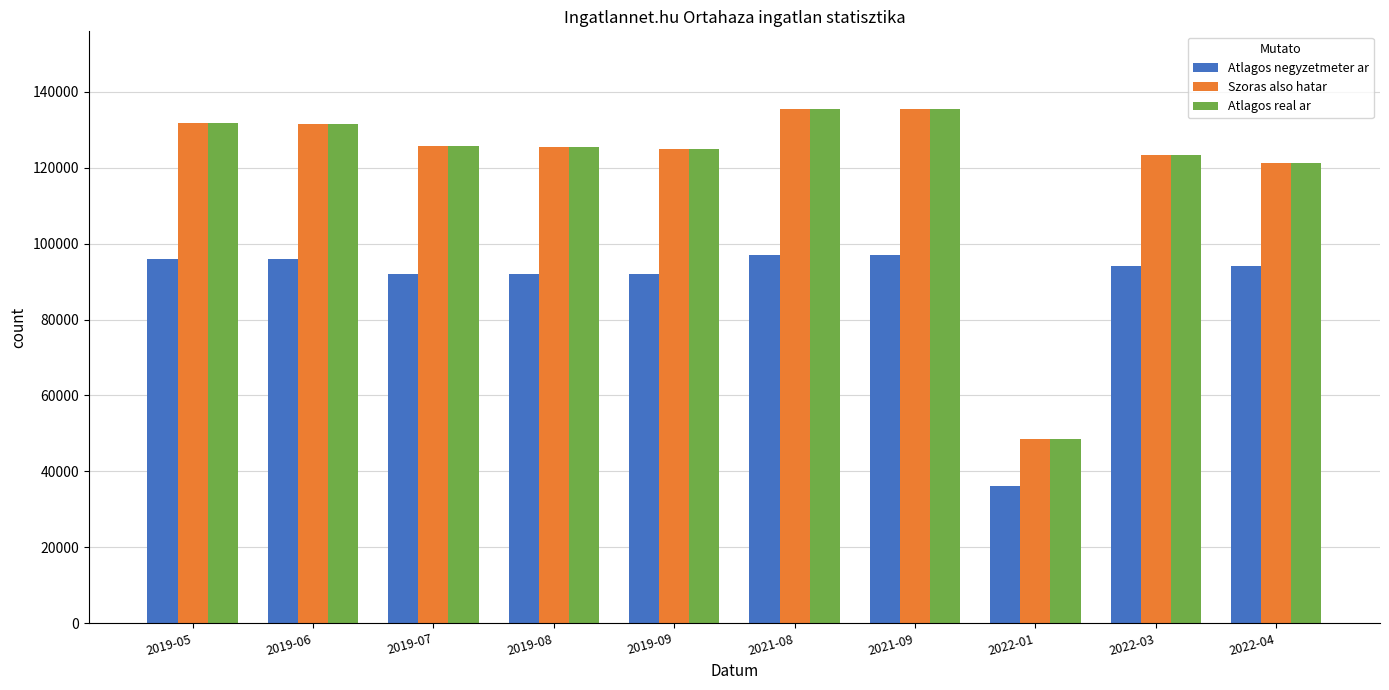

What is the difference between the Atlagos negyzetmeter ar values at 2019-08 and 2021-09?

5014